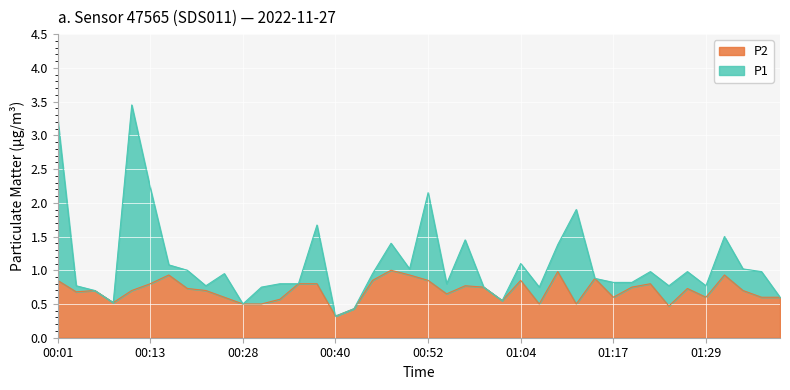

Rank the series by their maximum value, from highest to lowest.

P1, P2